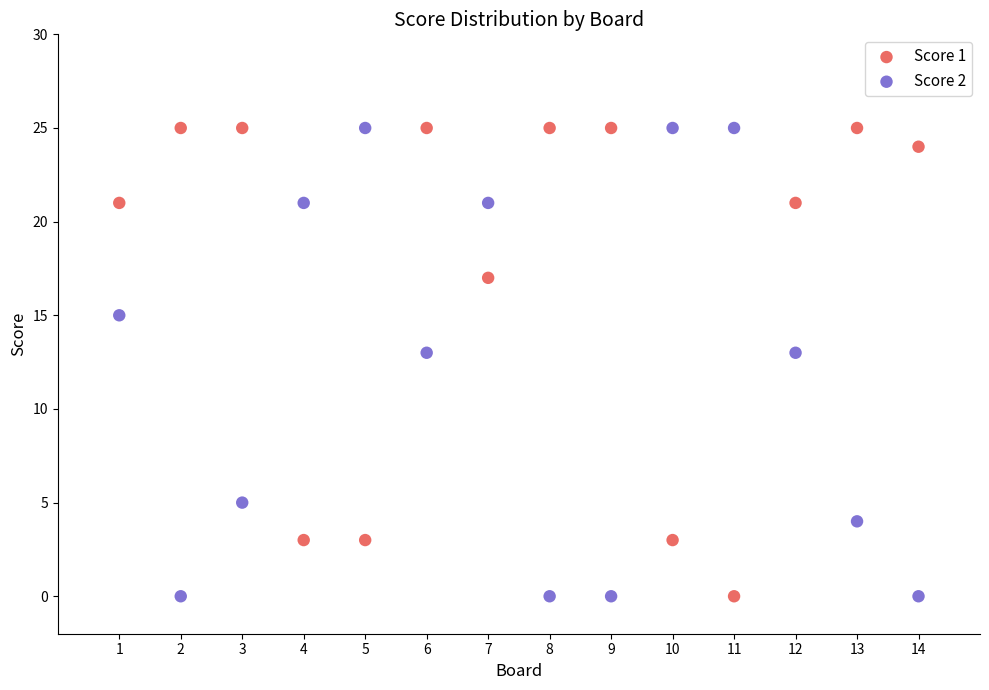

What are all the series names shown in the legend?

Score 1, Score 2